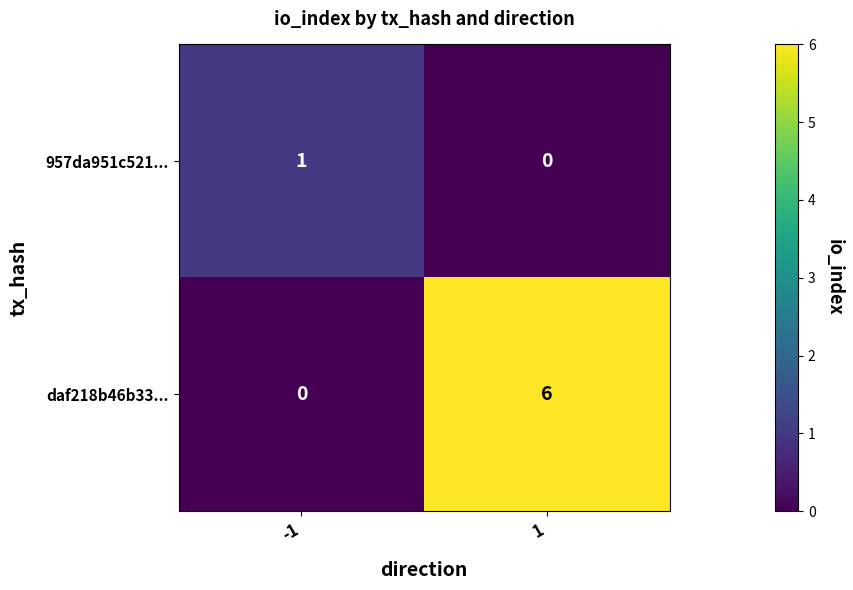

Reading left to right, transcribe all the data shown in this chart.

957da951c521...: 1	0
daf218b46b33...: 0	6